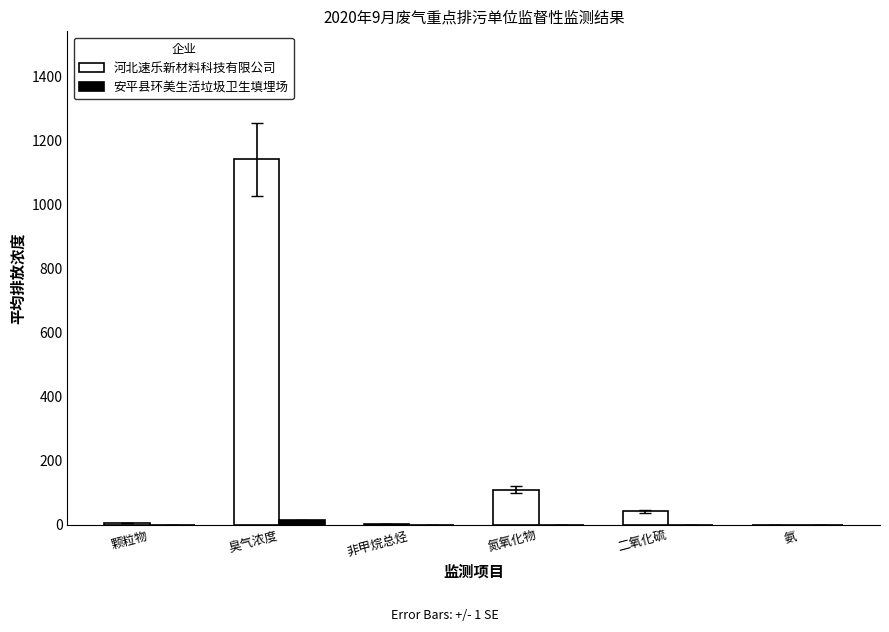

At which label does 河北速乐新材料科技有限公司 first exceed 42?

臭气浓度